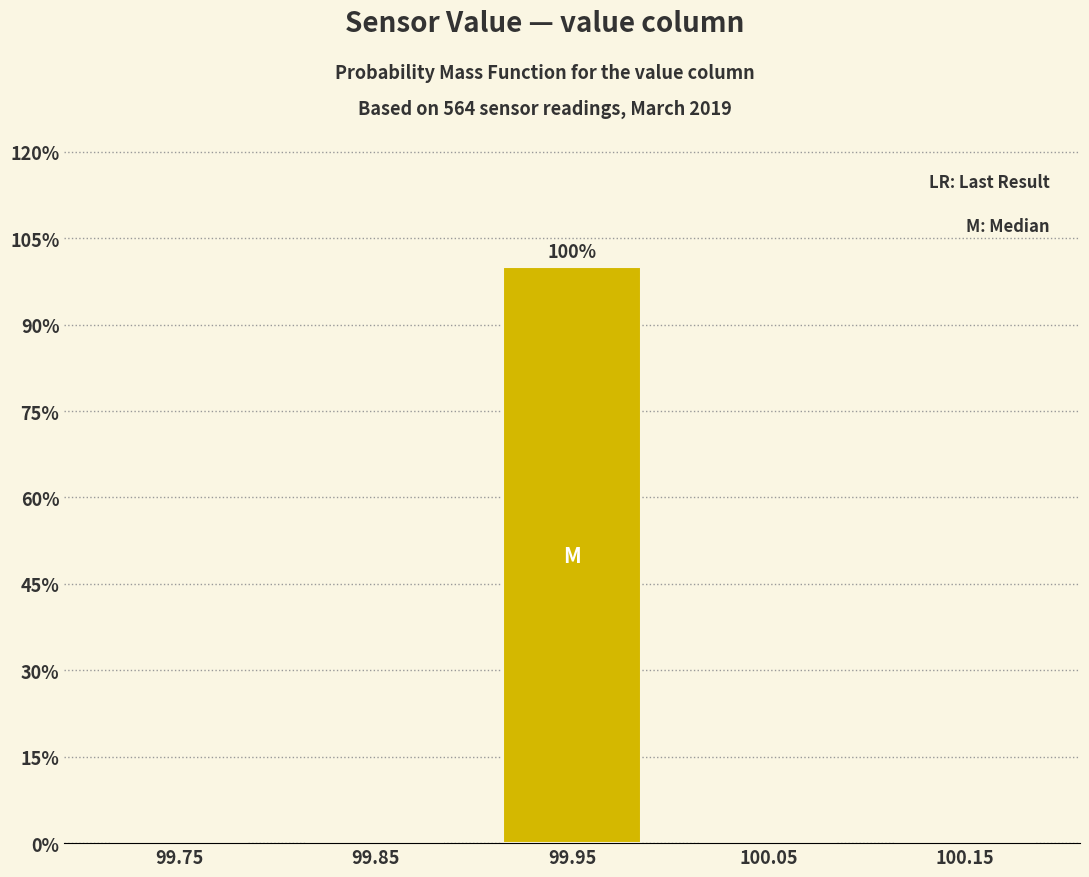

Reading left to right, transcribe all the data shown in this chart.

99.75=0	99.85=0	99.95=100	100.05=0	100.15=0